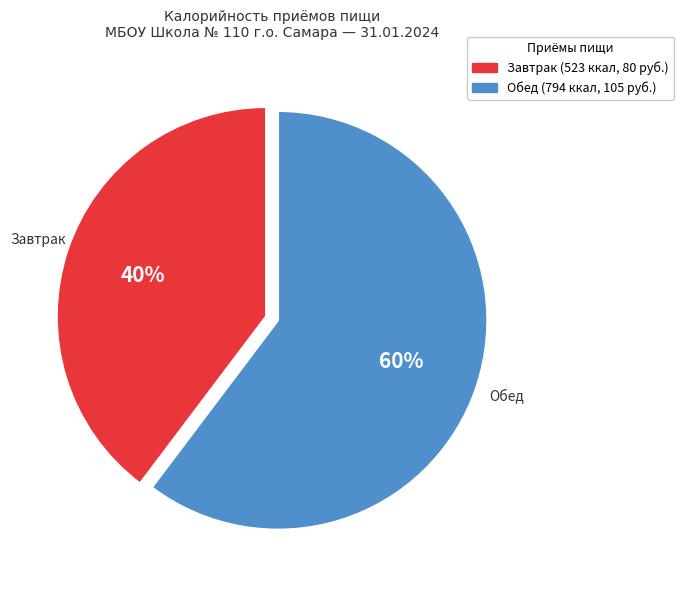

What percentage is the Завтрак slice, to the nearest percent?

40%